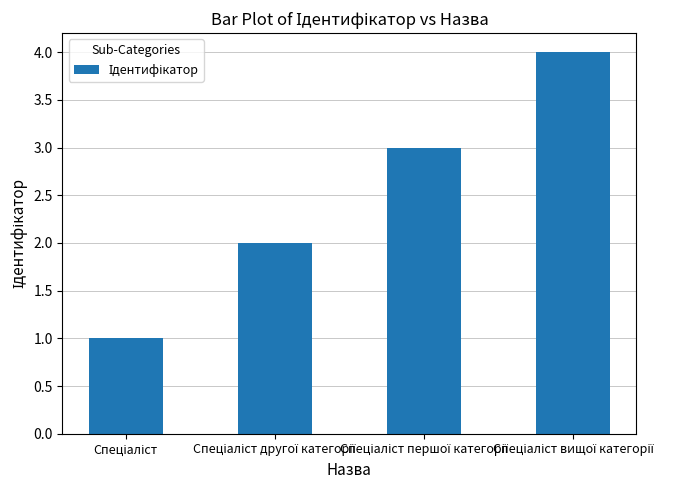

What is the difference between the maximum and minimum values?

3